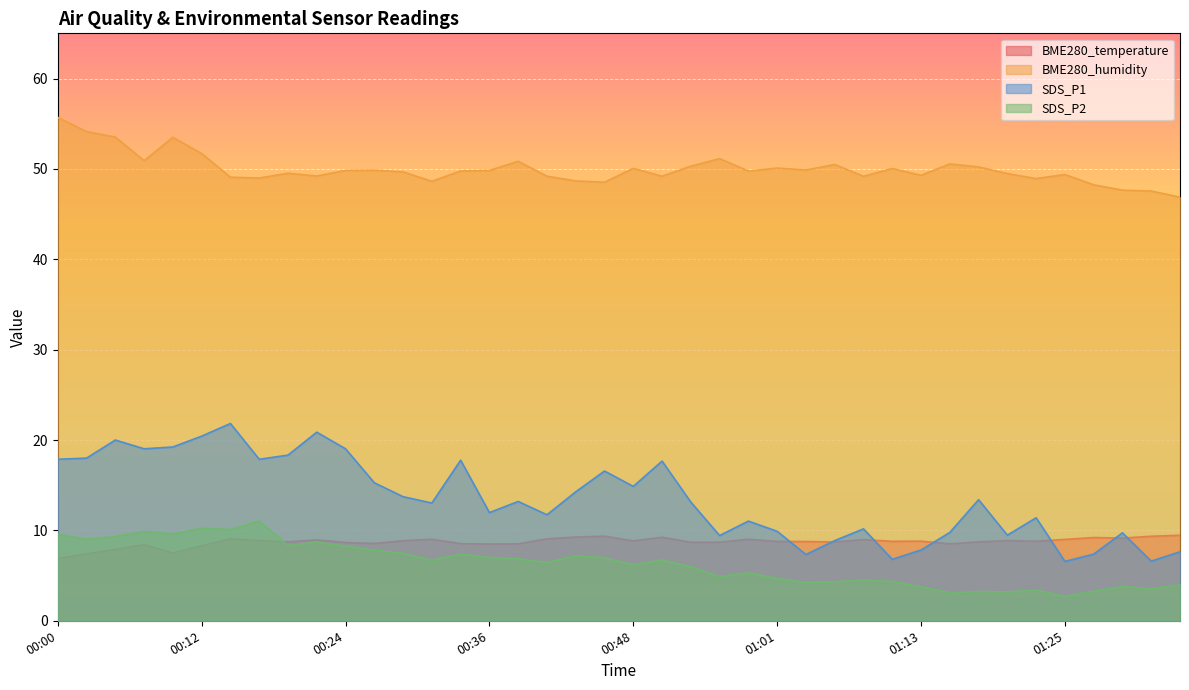

What is the difference between the maximum and minimum values in the SDS_P2 series?

8.3